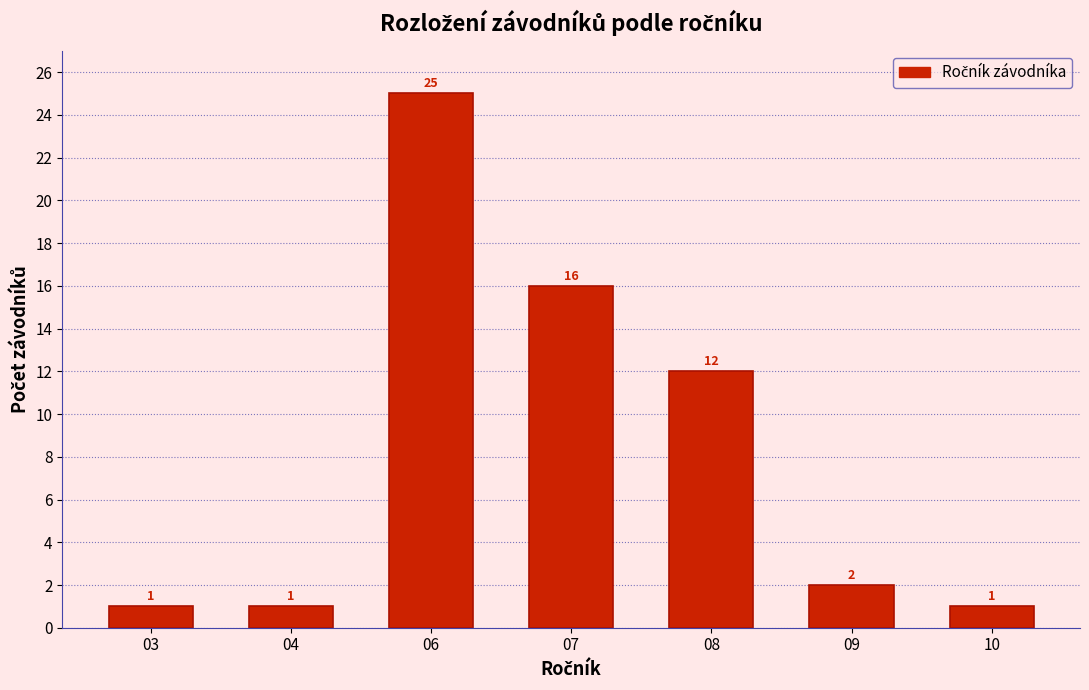

Reading left to right, extract all data points from this chart.

03=1	04=1	06=25	07=16	08=12	09=2	10=1